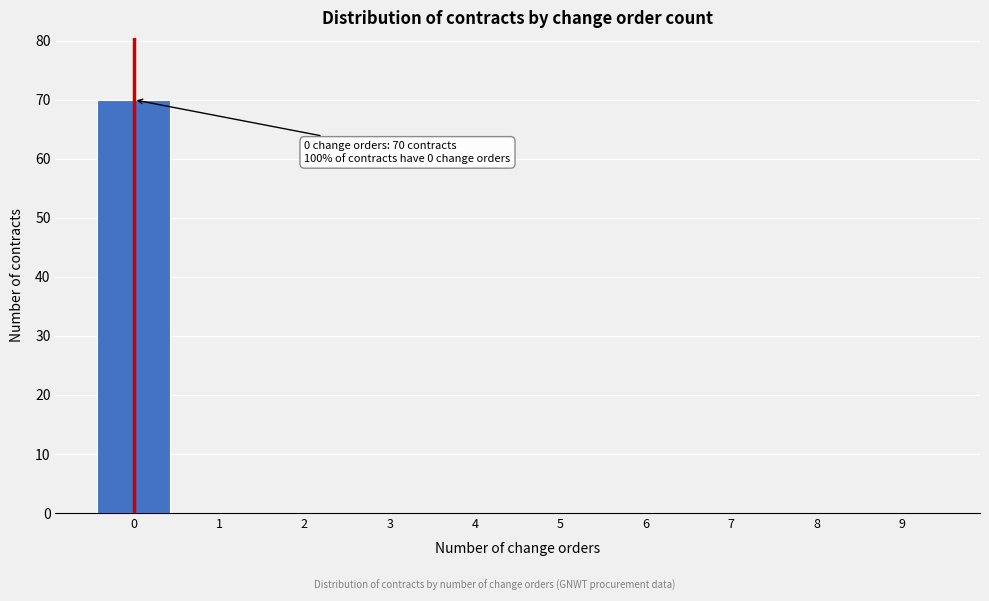

Over which range of the x-axis is the bar tallest?

-0.5 to 0.5